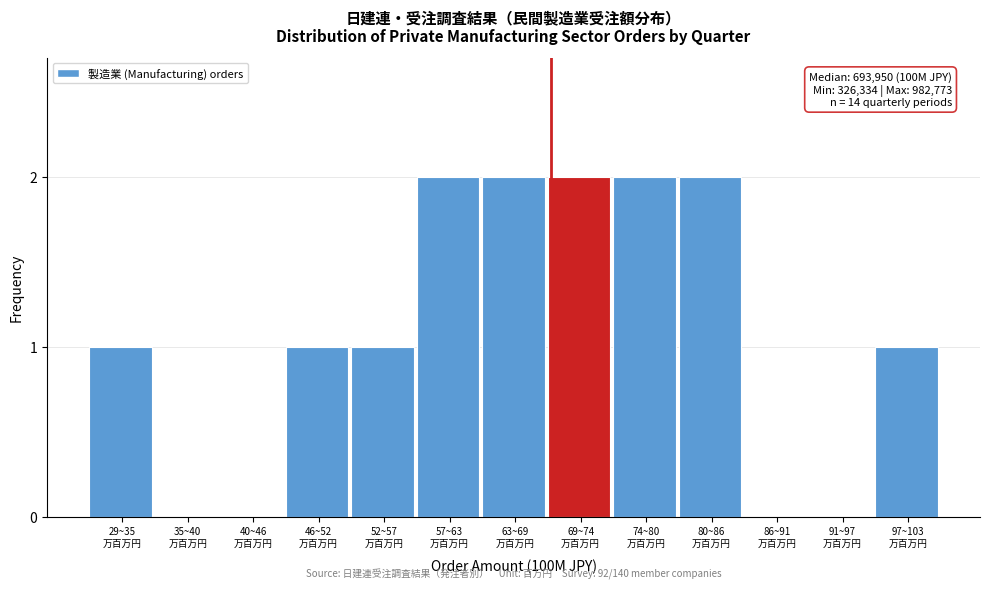

What is the sum of all values?

14